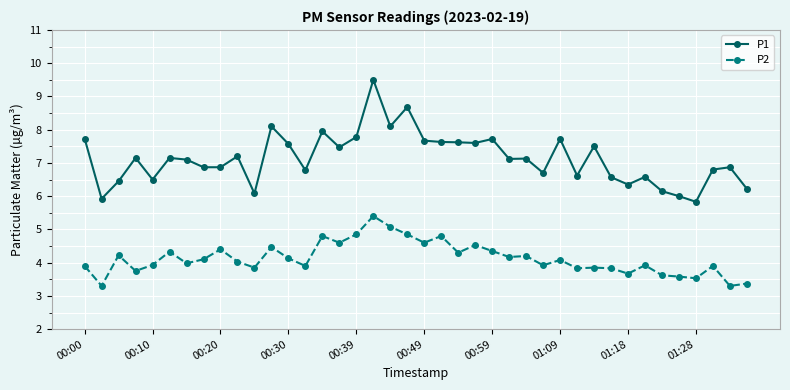

True or false: P2 has more than 0 points higher than both neighbors.

True